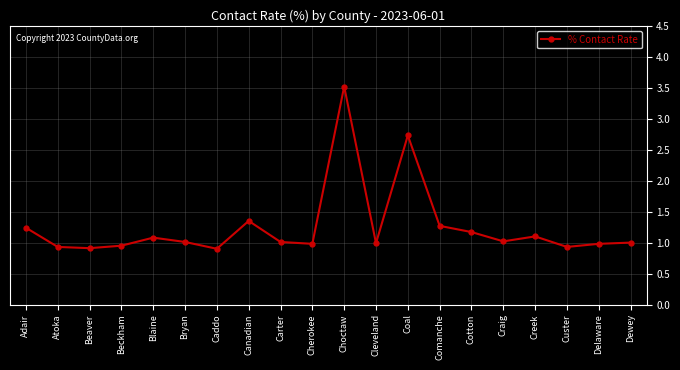

What position from the right is Custer?

3